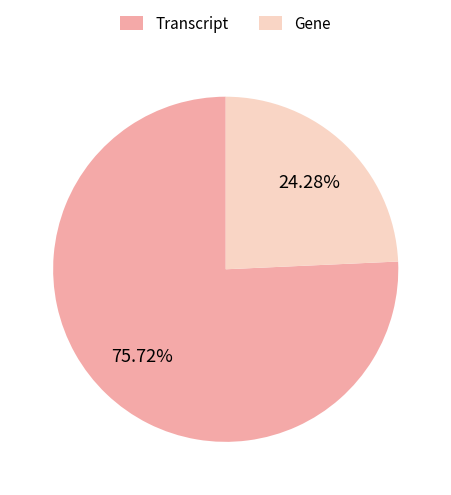

To the nearest percent, what is the combined percentage of Gene and Transcript?

100%